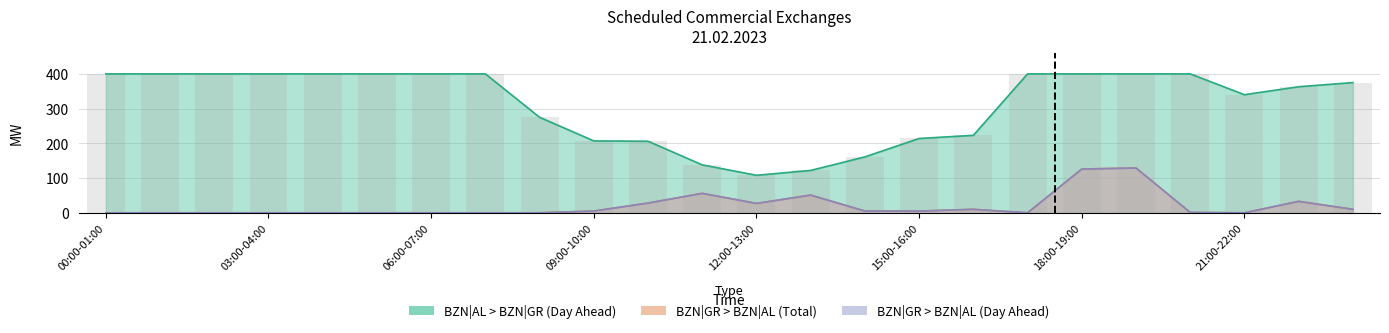

Rank the categories by BZN|GR > BZN|AL (Day Ahead) value from highest to lowest.

19:00-20:00, 18:00-19:00, 11:00-12:00, 13:00-14:00, 22:00-23:00, 10:00-11:00, 12:00-13:00, 16:00-17:00, 23:00-00:00, 09:00-10:00, 14:00-15:00, 15:00-16:00, 20:00-21:00, 00:00-01:00, 01:00-02:00, 02:00-03:00, 03:00-04:00, 04:00-05:00, 05:00-06:00, 06:00-07:00, 07:00-08:00, 08:00-09:00, 17:00-18:00, 21:00-22:00